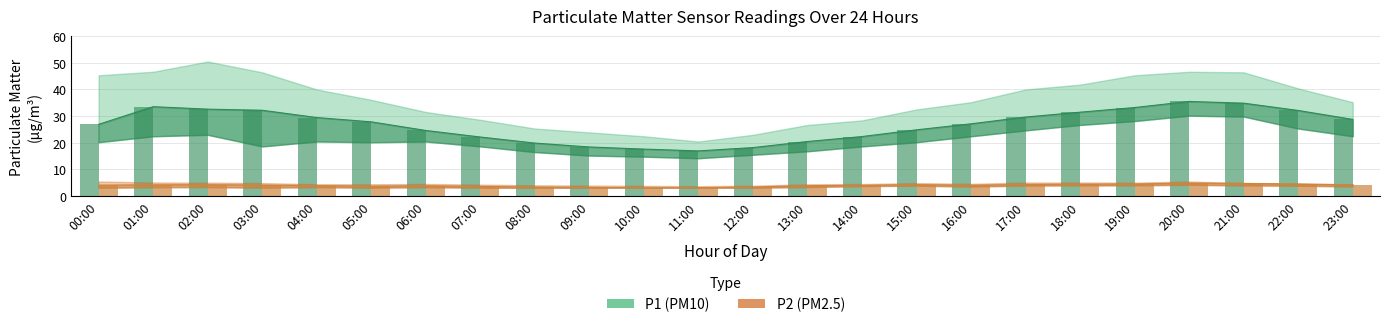

What is the label of the 24th bar from the left?

23:00